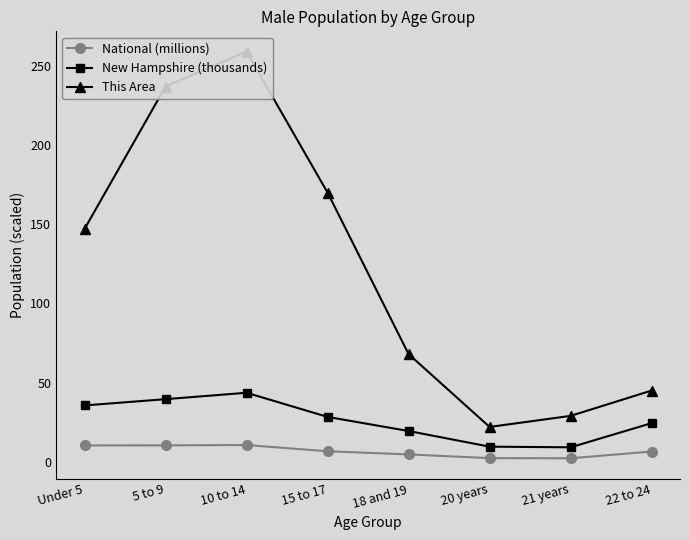

What is the difference between the New Hampshire (thousands) values at 18 and 19 and 22 to 24?

5.0